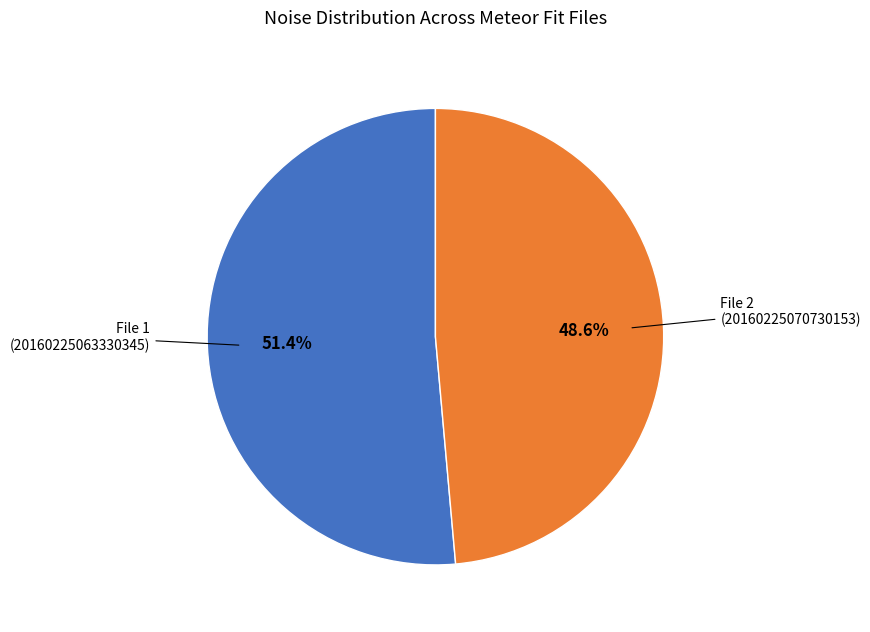

Is there a majority slice in this chart?

Yes